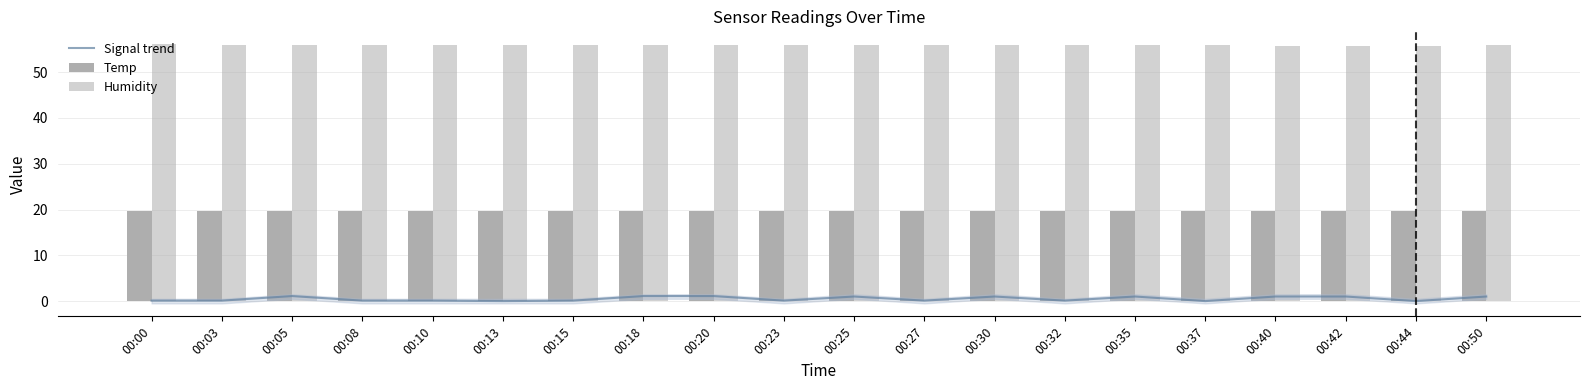

Which series has the largest total across all categories?

Humidity